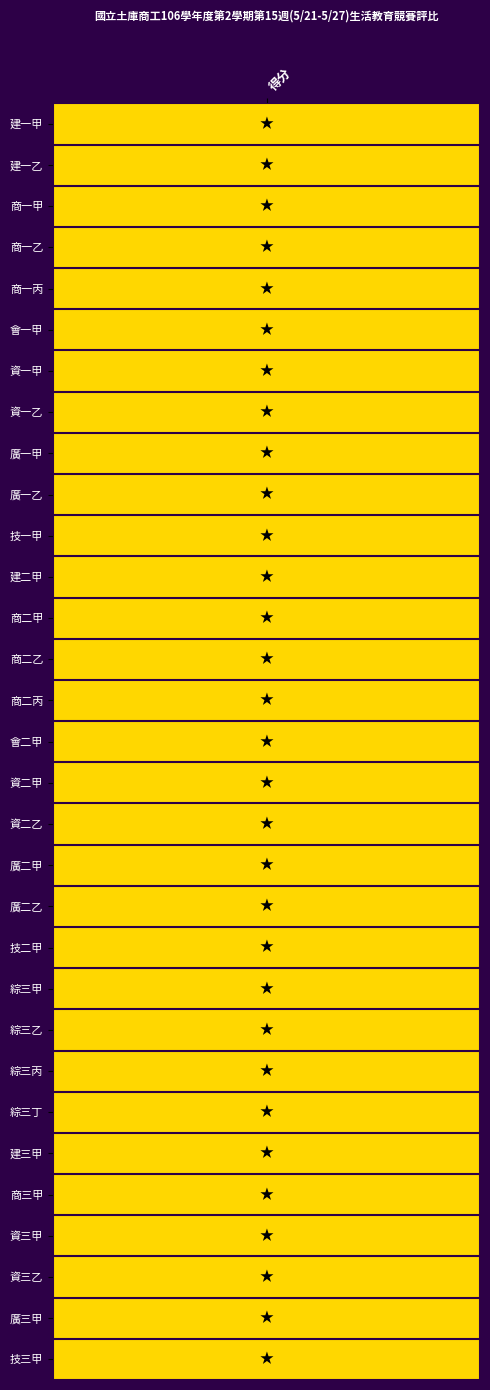

Rank the categories by value from highest to lowest.

1, 得分